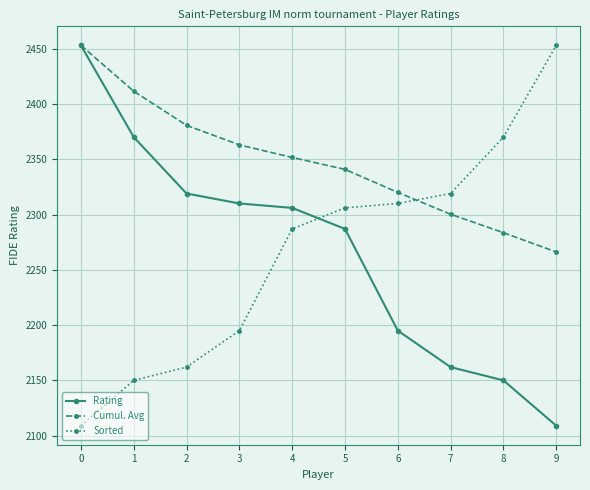

At 8, list the series in order from smallest to largest.

Rating, Cumul. Avg, Sorted